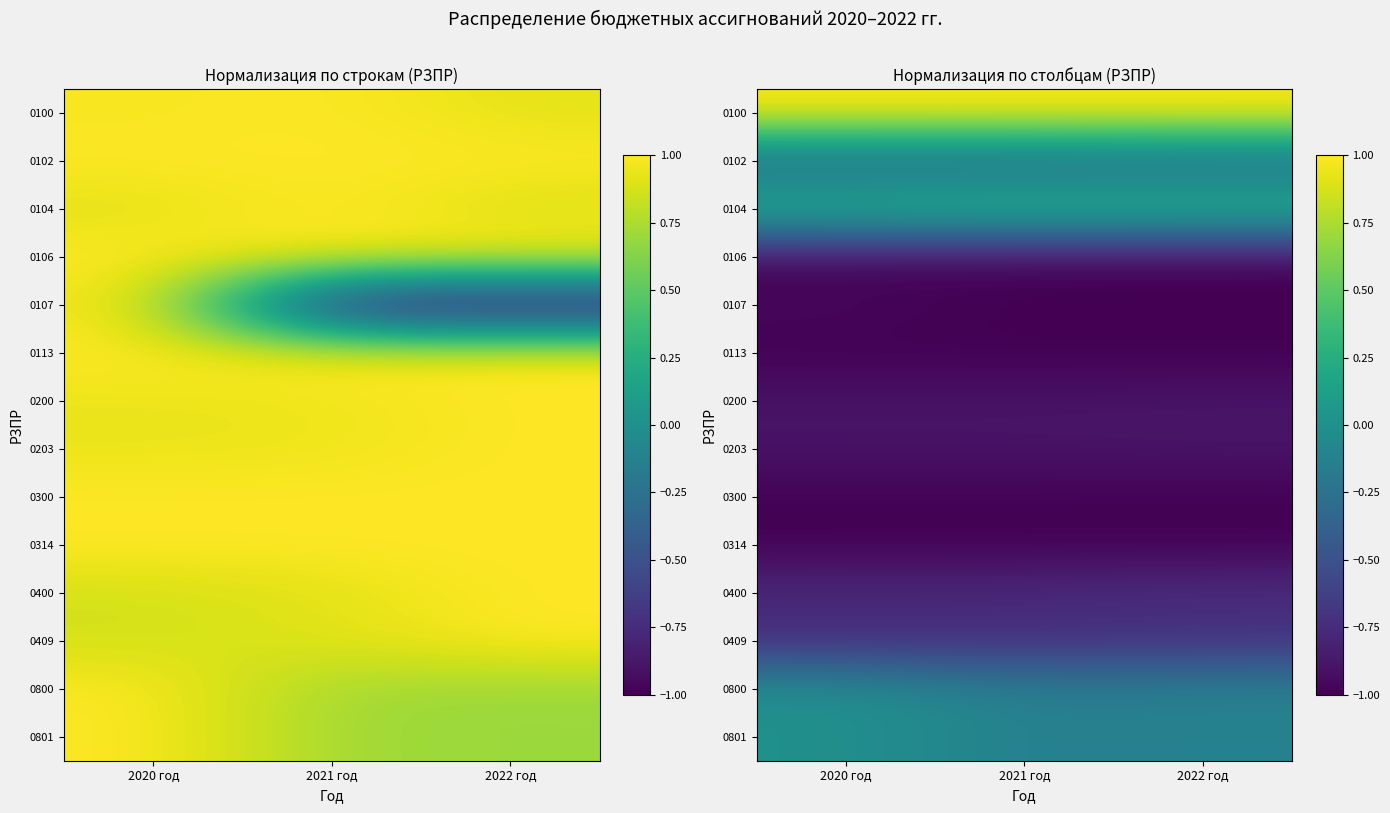

Which has a higher value, 2021 год or 2020 год?

2021 год